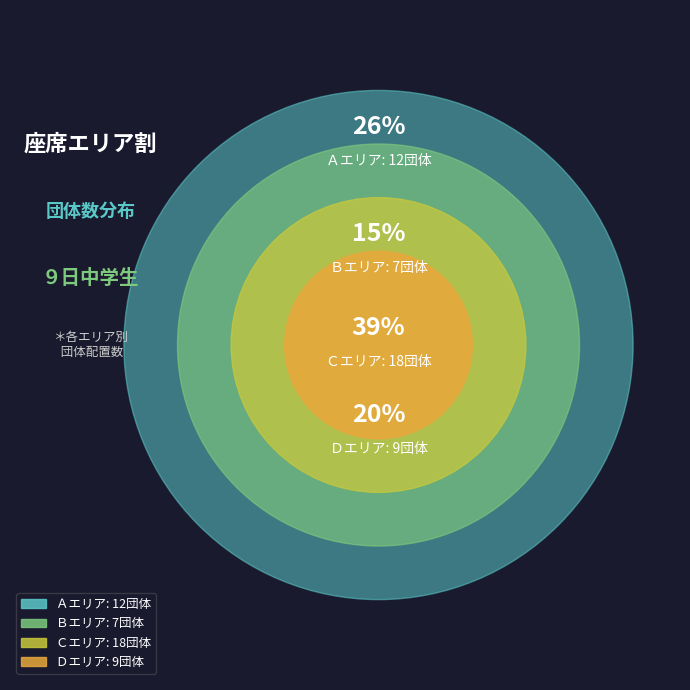

Between Ａ and Ｃ, which is larger?

Ｃ